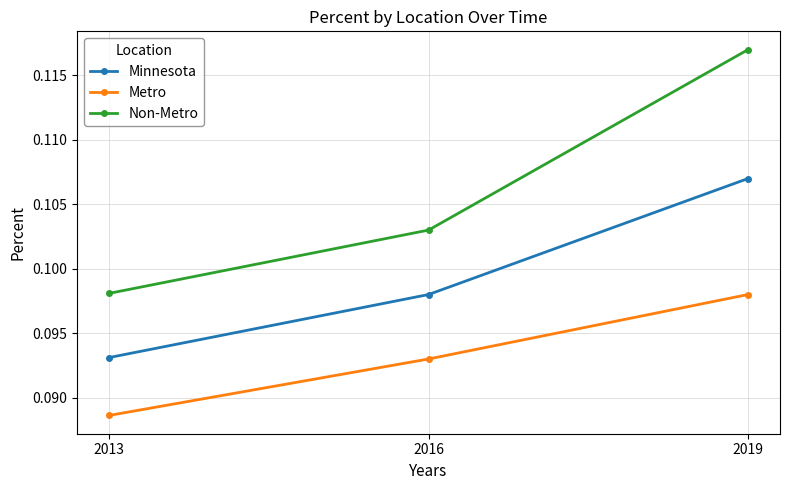

Which series changed the most between 2013 and 2019?

Non-Metro